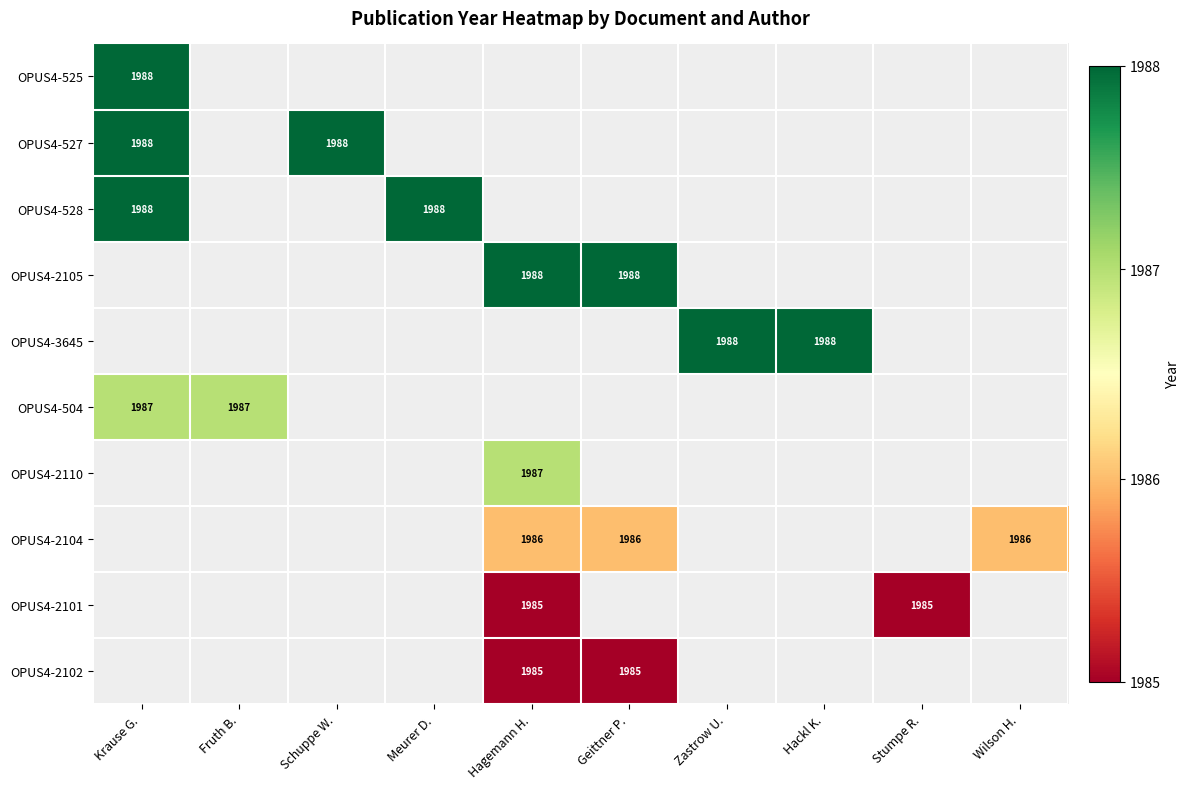

The OPUS4-528 series shows 1988 at Krause G.. True or false?

True